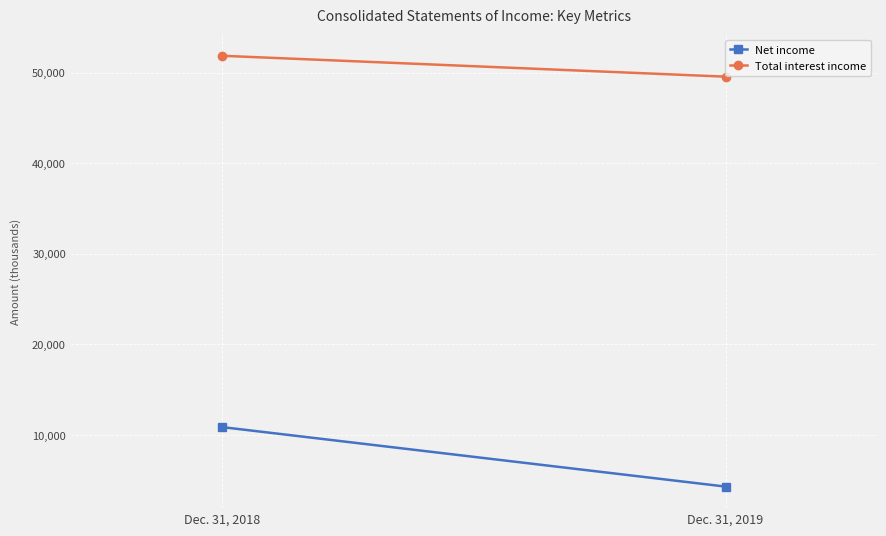

Reading left to right, what are all the values shown in this chart?

Net income: 10858	4286
Total interest income: 51854	49547